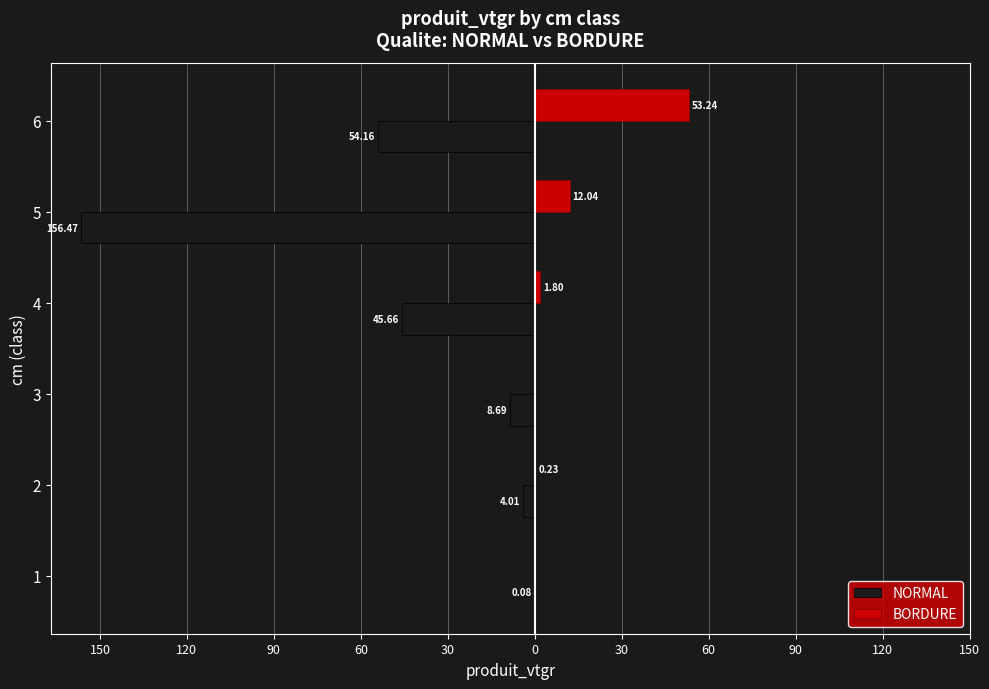

What are all the series names shown in the legend?

NORMAL, BORDURE